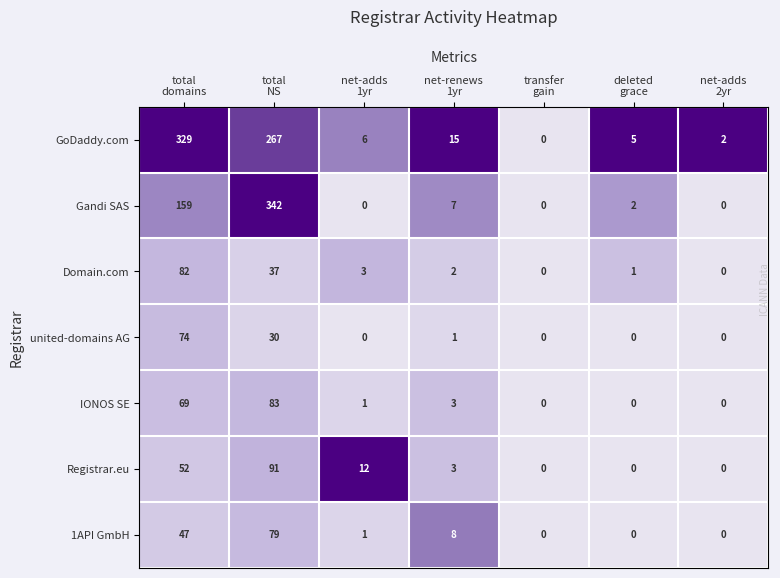

Which series has the largest range (max minus min)?

Gandi SAS